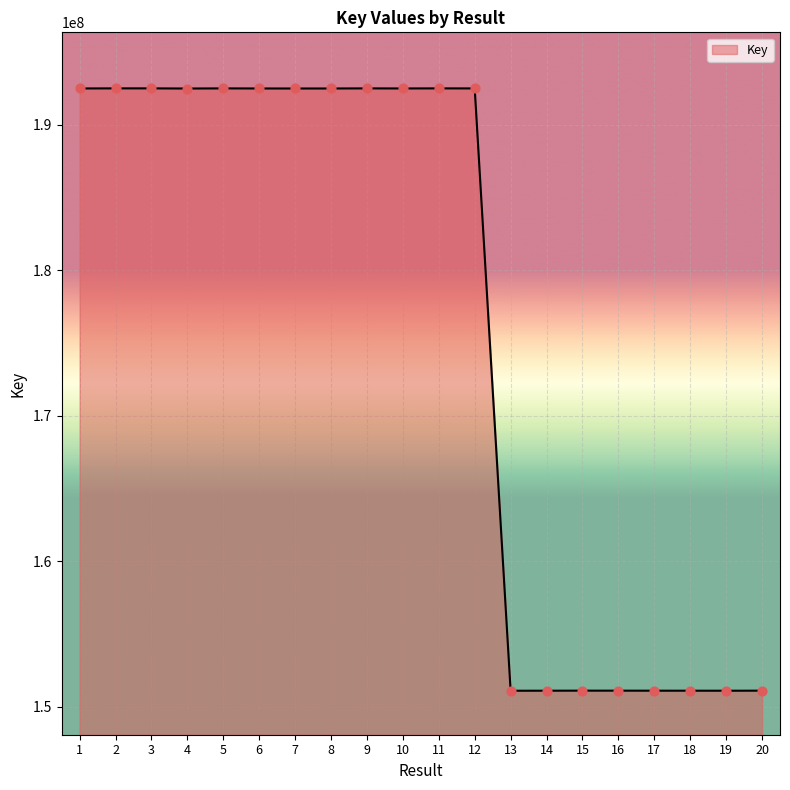

Between 5 and 17, which is larger?

5